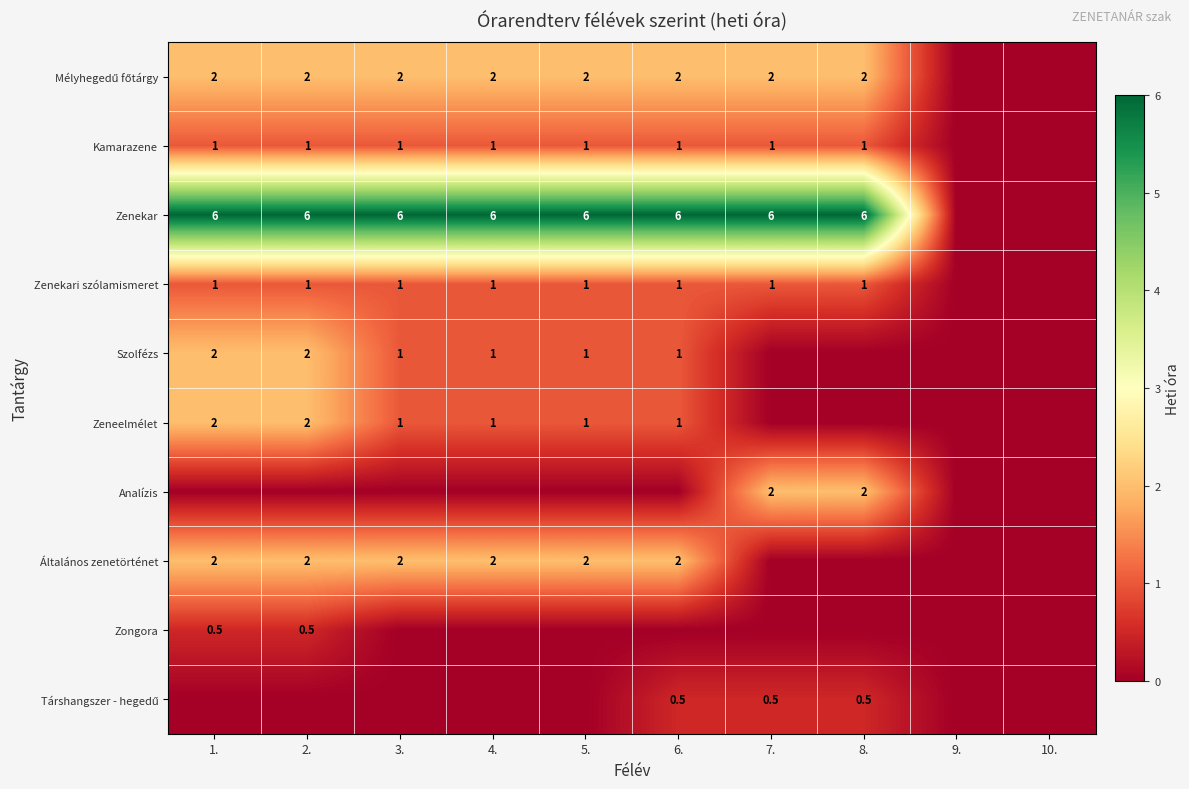

What is the greatest value displayed?

6.0